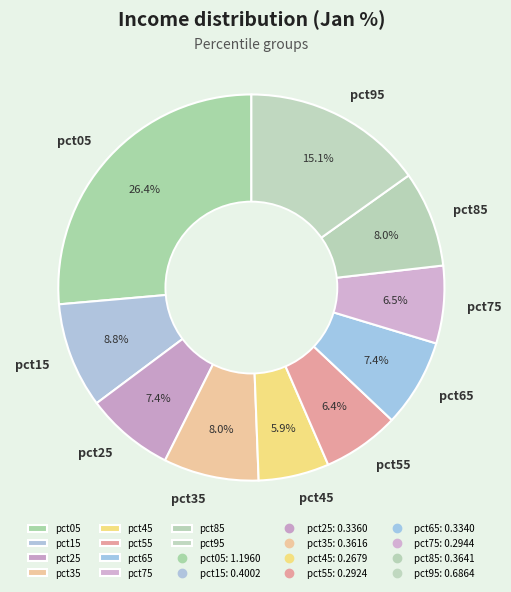

Count the number of slices in the pie.

10